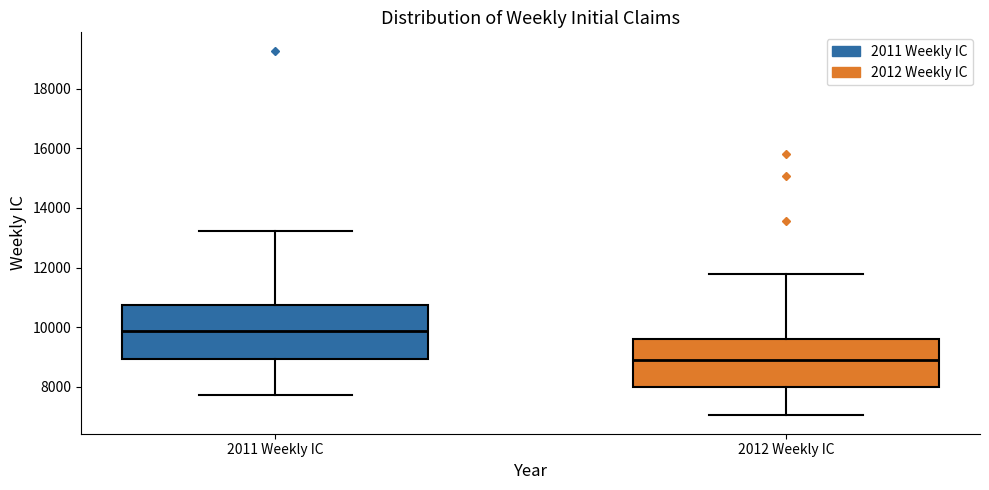

Which box is the tallest, from its lower edge to its upper edge?

2011 Weekly IC